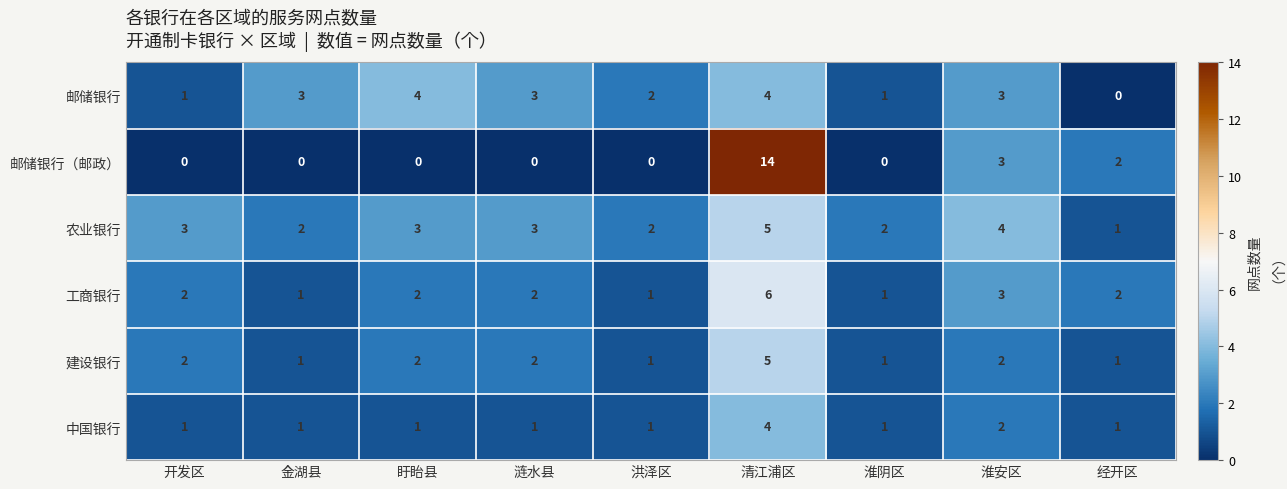

At which label does 农业银行 reach its minimum?

经开区